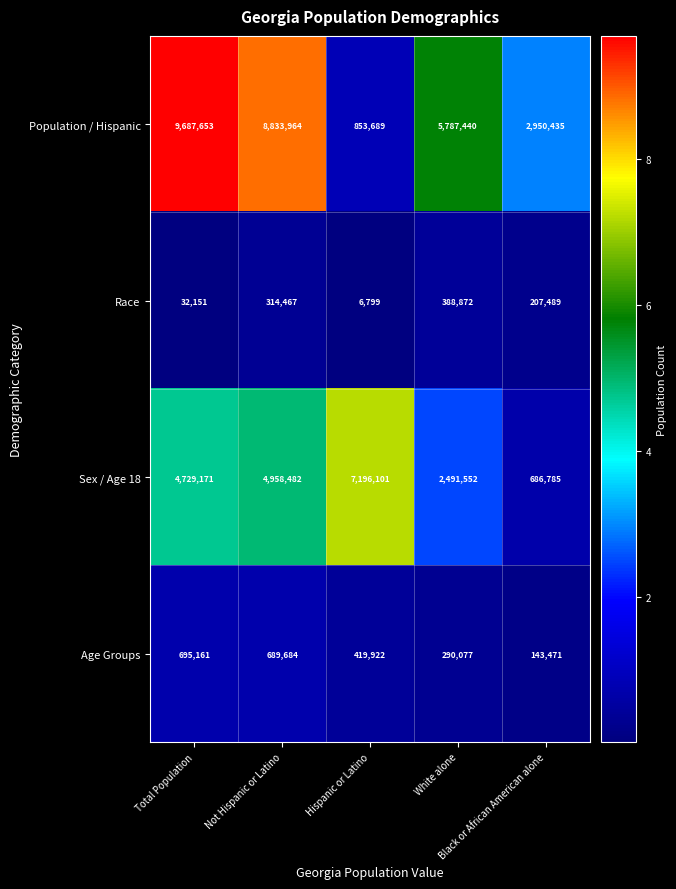

At which category does the chart reach its peak across all series?

Total Population